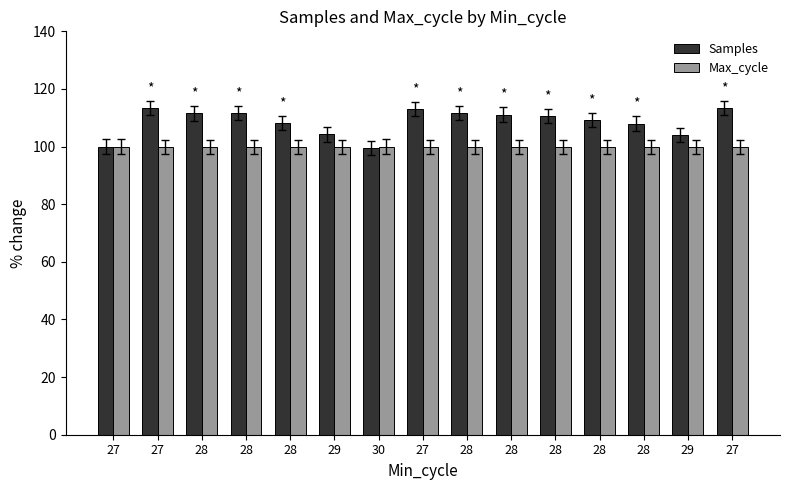

Where is Samples nearest to the value 106?

29